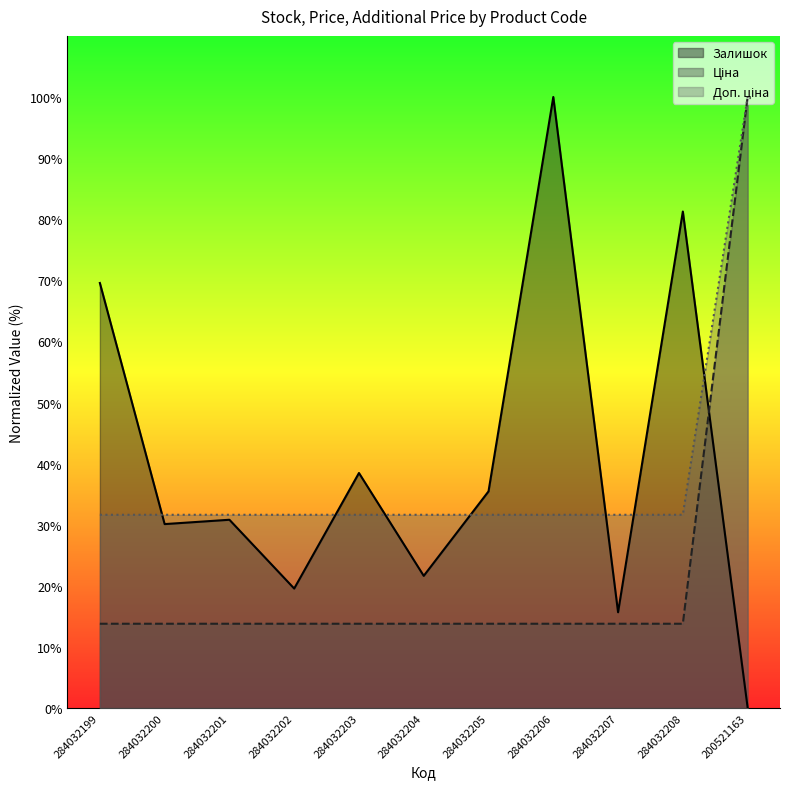

True or false: Доп. ціна has more than 2 interior local peaks.

False